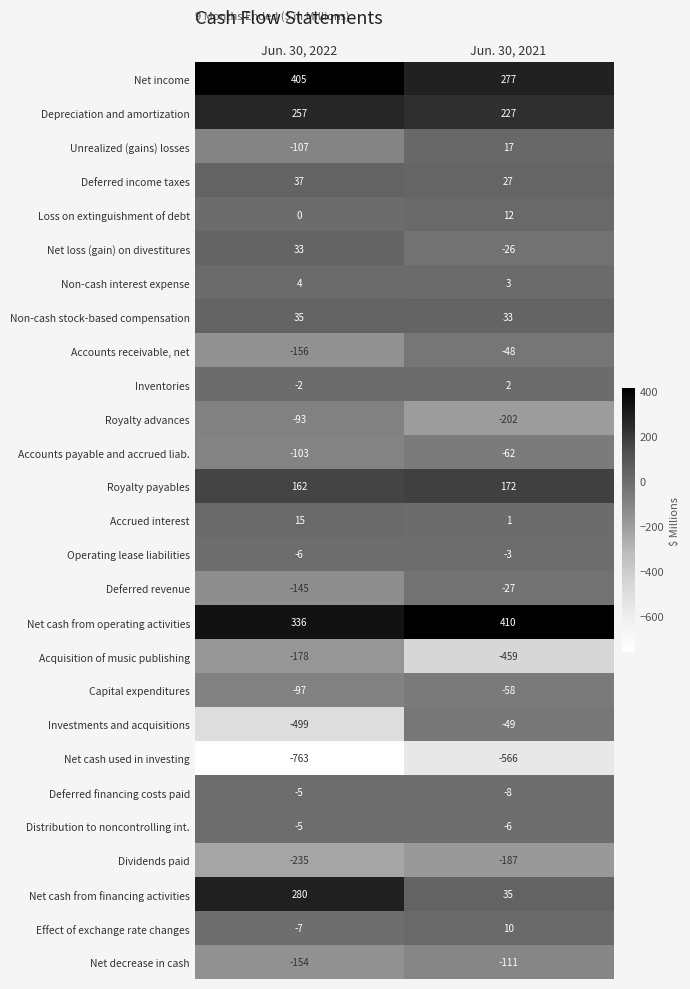

At Jun. 30, 2021, list the series in order from largest to smallest.

Net cash from operating activities, Net income, Depreciation and amortization, Royalty payables, Net cash from financing activities, Non-cash stock-based compensation, Deferred income taxes, Unrealized (gains) losses, Loss on extinguishment of debt, Effect of exchange rate changes, Non-cash interest expense, Inventories, Accrued interest, Operating lease liabilities, Distribution to noncontrolling int., Deferred financing costs paid, Net loss (gain) on divestitures, Deferred revenue, Accounts receivable, net, Investments and acquisitions, Capital expenditures, Accounts payable and accrued liab., Net decrease in cash, Dividends paid, Royalty advances, Acquisition of music publishing, Net cash used in investing